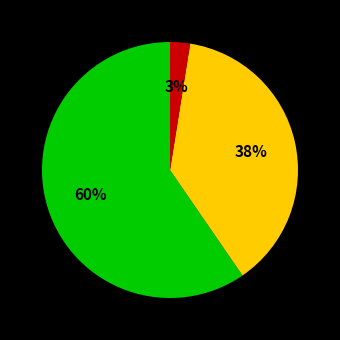

To the nearest percent, what is the average slice percentage?

33%